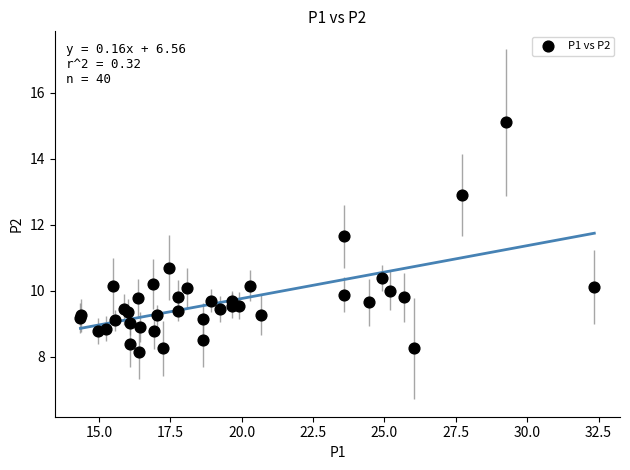

What Y value in the scatter plot is closest to 11?

10.7